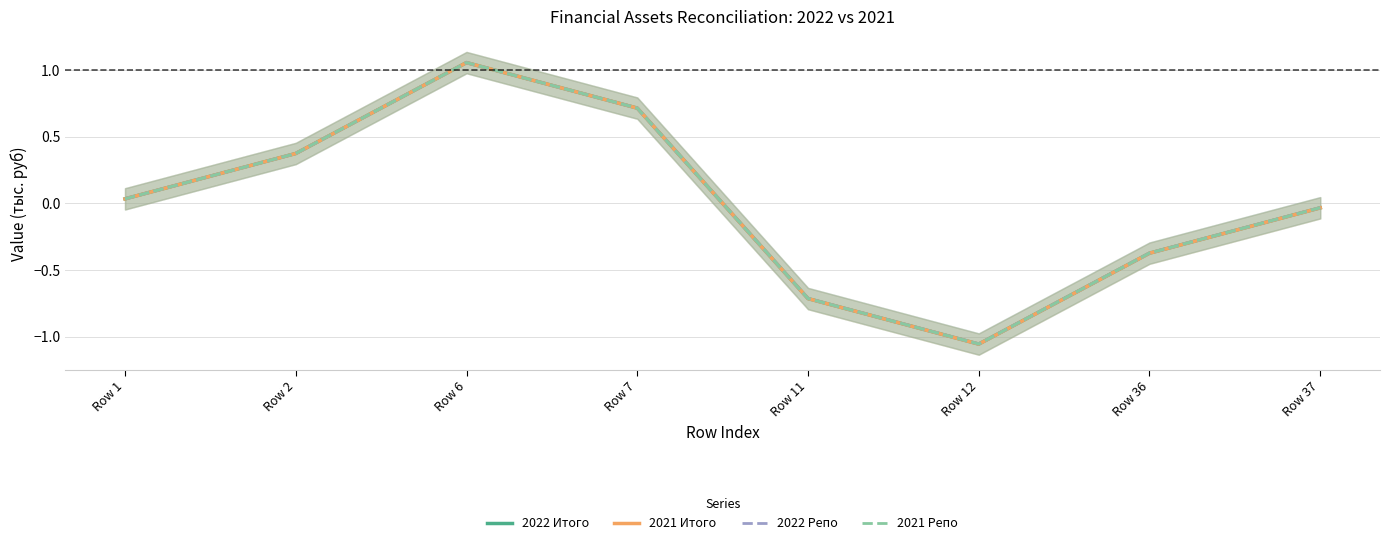

How many lines are shown in the chart?

4